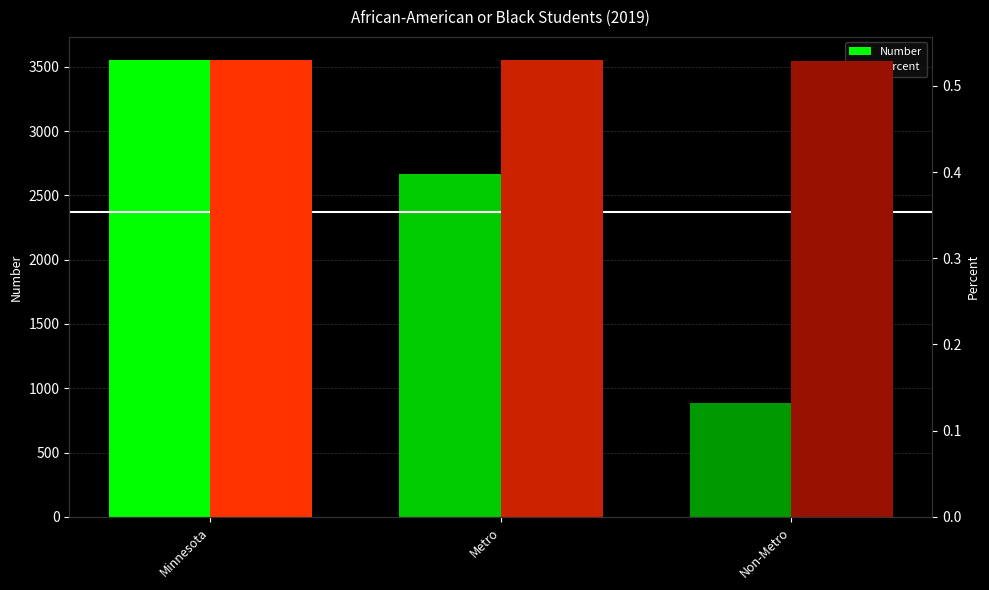

Rank the series at Minnesota from highest to lowest value.

Number, Percent